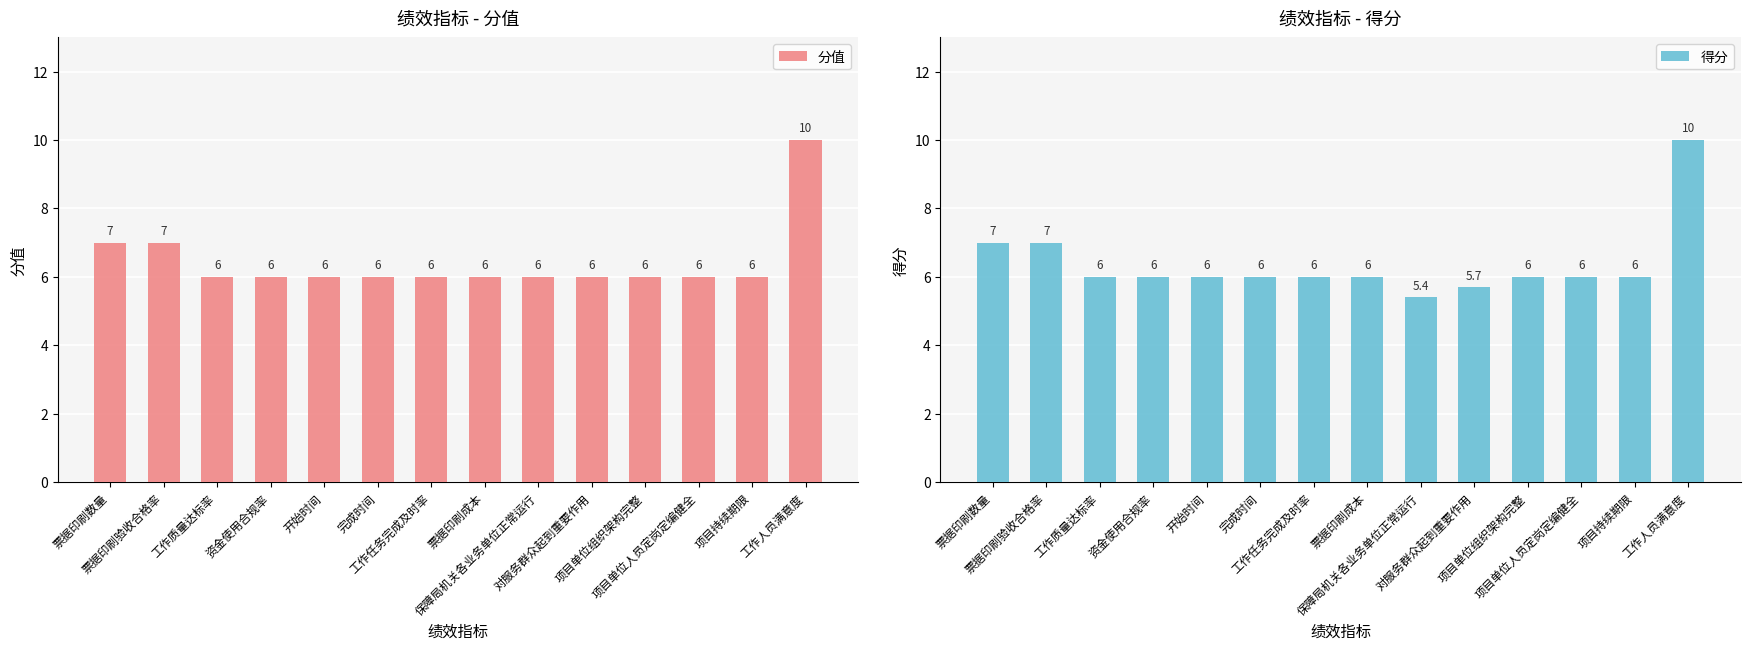

Which series has the largest range (max minus min)?

得分